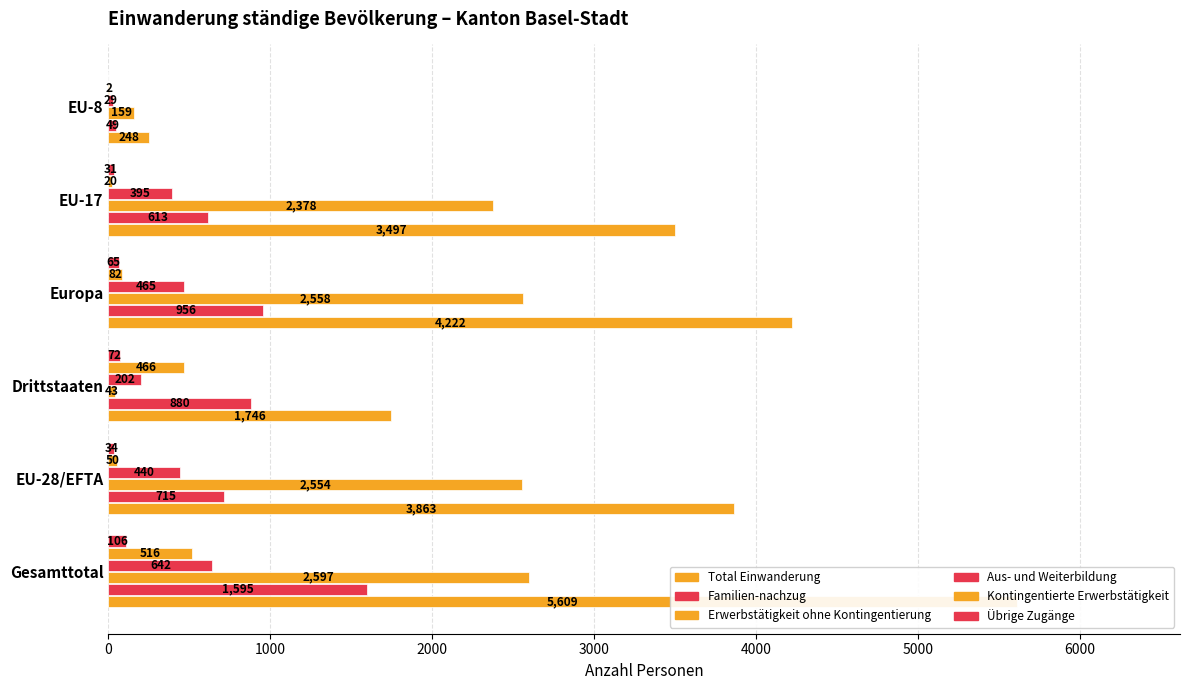

Reading left to right, extract all data points from this chart.

Total Einwanderung: 5609	3863	1746	4222	3497	248
Familien-nachzug: 1595	715	880	956	613	49
Erwerbstätigkeit ohne Kontingentierung: 2597	2554	43	2558	2378	159
Aus- und Weiterbildung: 642	440	202	465	395	29
Kontingentierte Erwerbstätigkeit: 516	50	466	82	20	2
Übrige Zugänge: 106	34	72	65	31	0